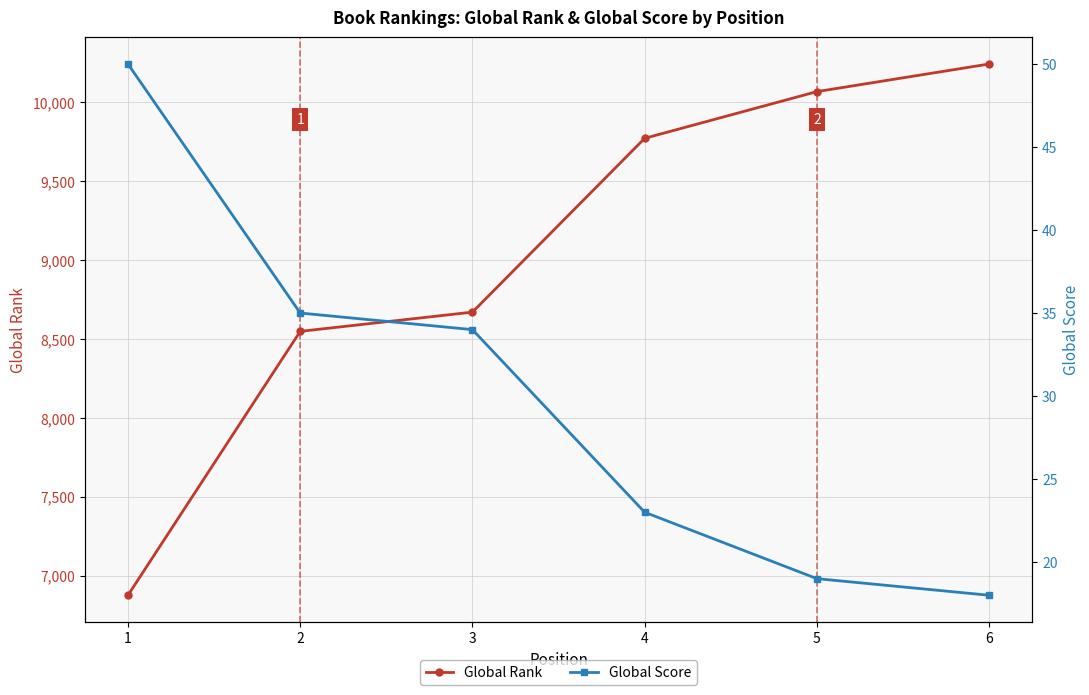

What is the difference between the second highest and minimum values in the Global Score series?

17